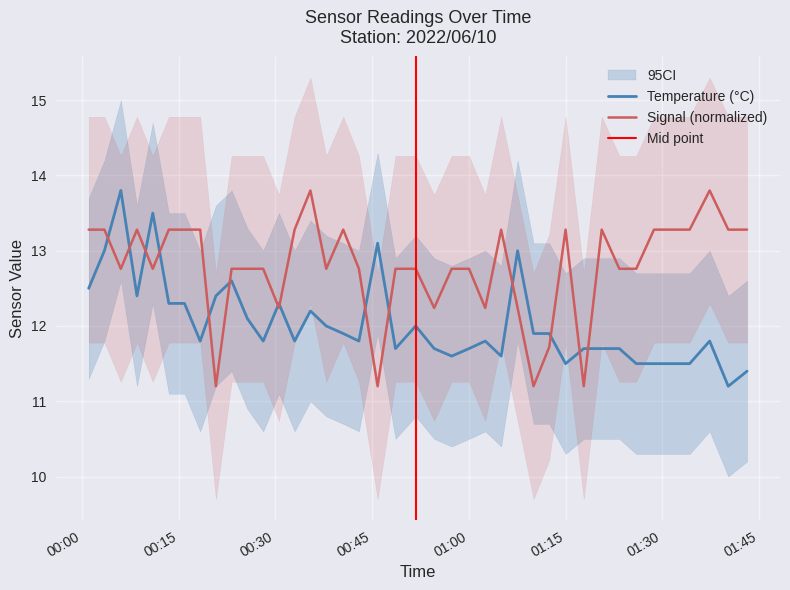

How many interior local peaks does the Signal series have?

7